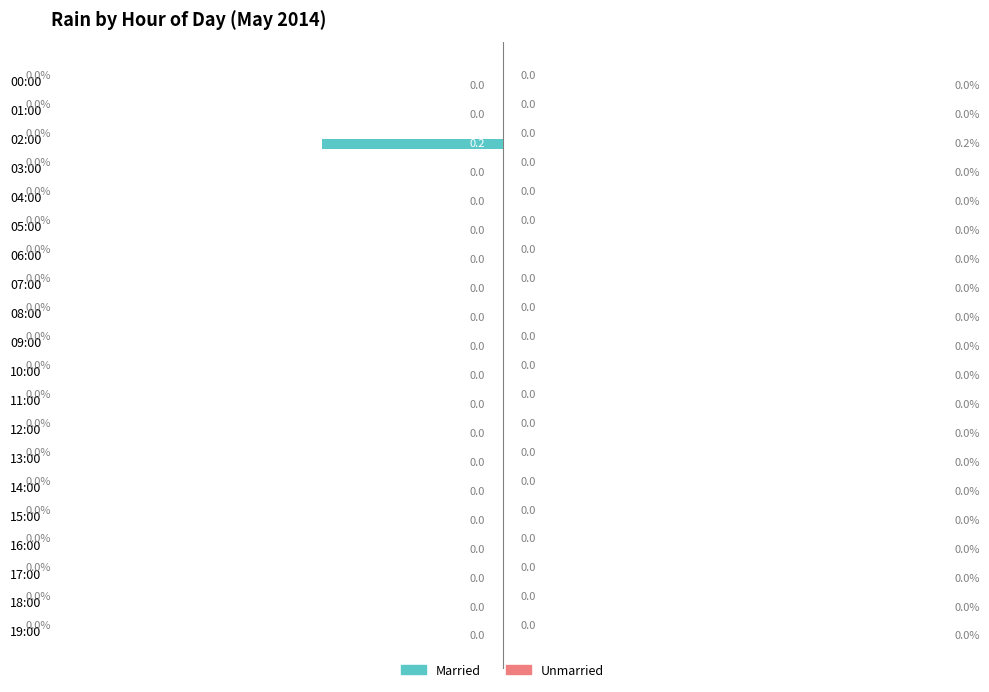

The chart shows a value of 0.0 at 10:00. True or false?

True